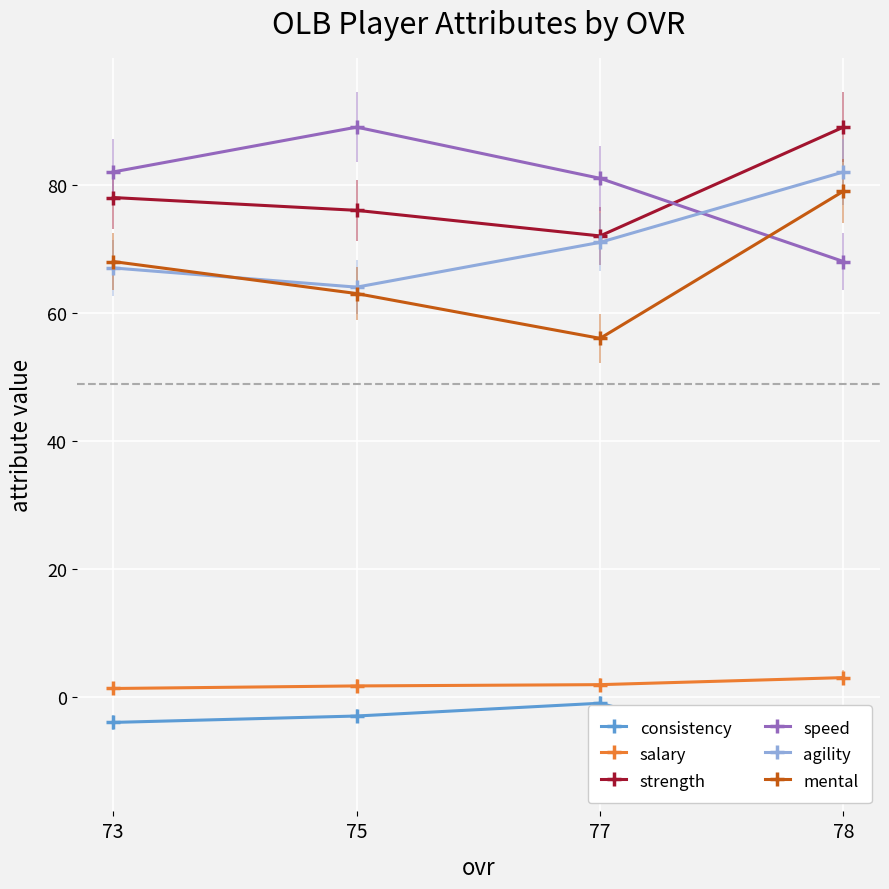

Which series has the widest spread of values?

mental